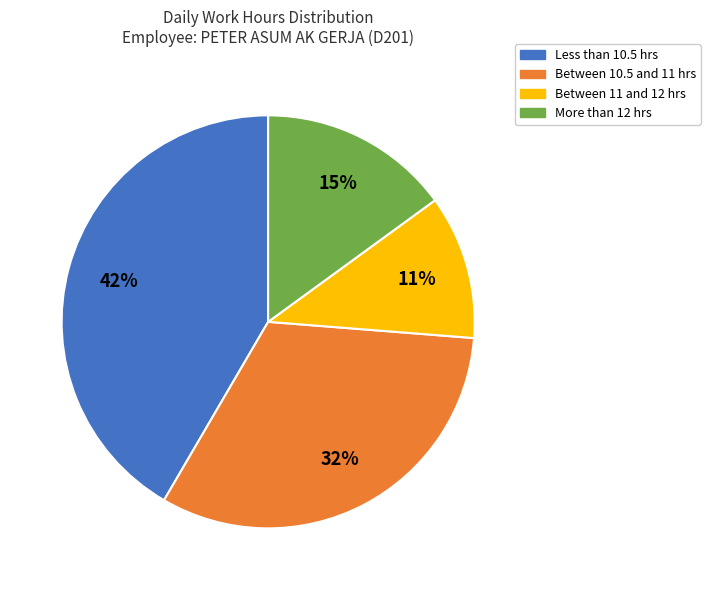

Rank the categories by value from lowest to highest.

Between 11 and 12 hrs, More than 12 hrs, Between 10.5 and 11 hrs, Less than 10.5 hrs